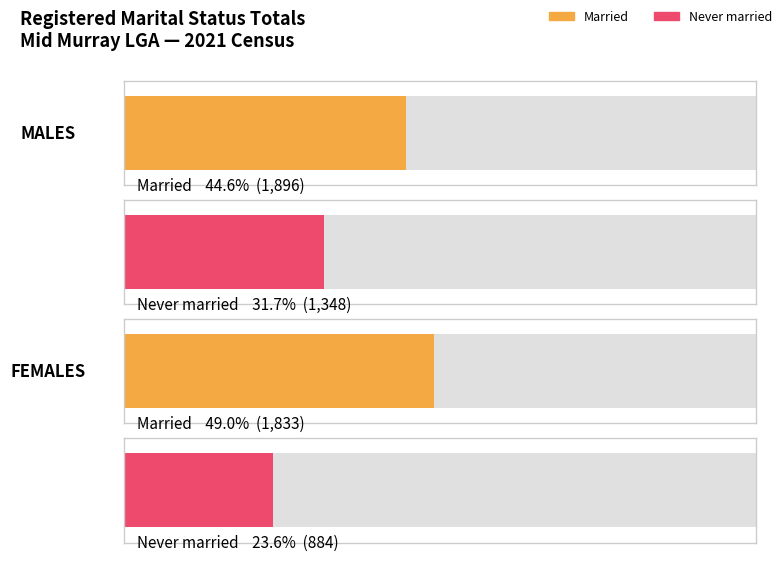

At which label does Never married reach its peak?

Males - Never married